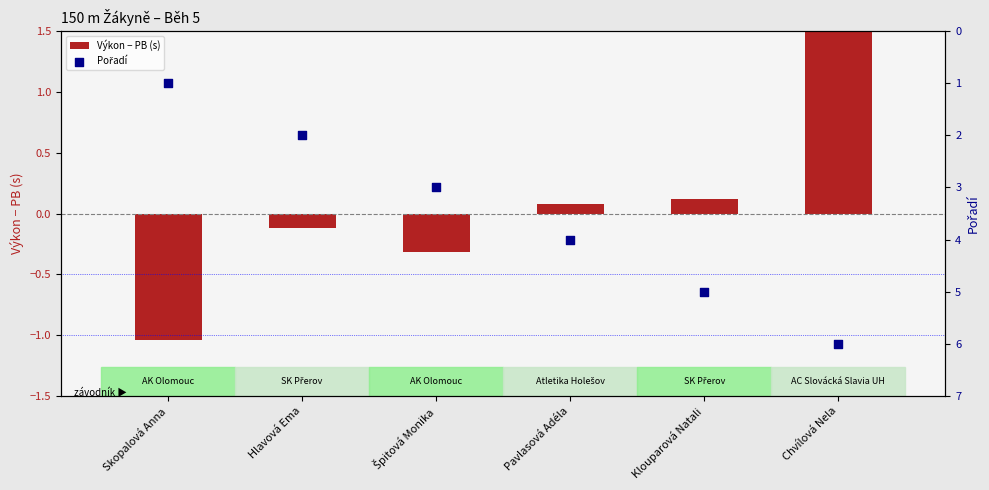

What is the total value across all series at Klouparová Natali?

5.1